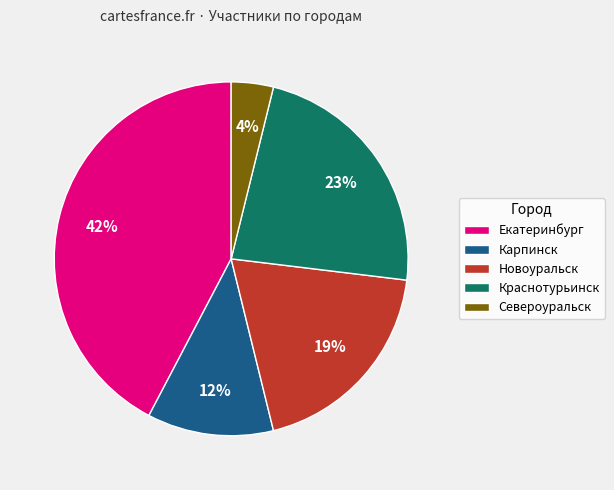

To the nearest percent, what portion does Краснотурьинск represent?

23%